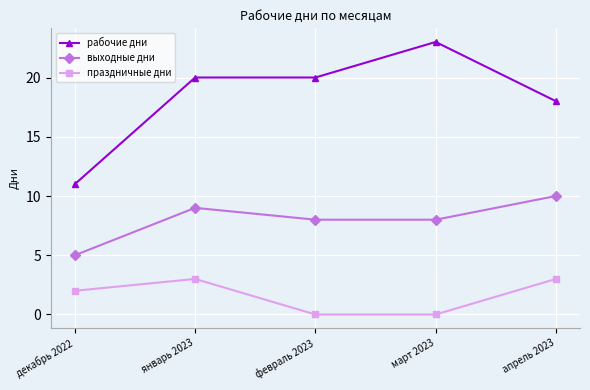

Which series has the widest spread of values?

рабочие дни